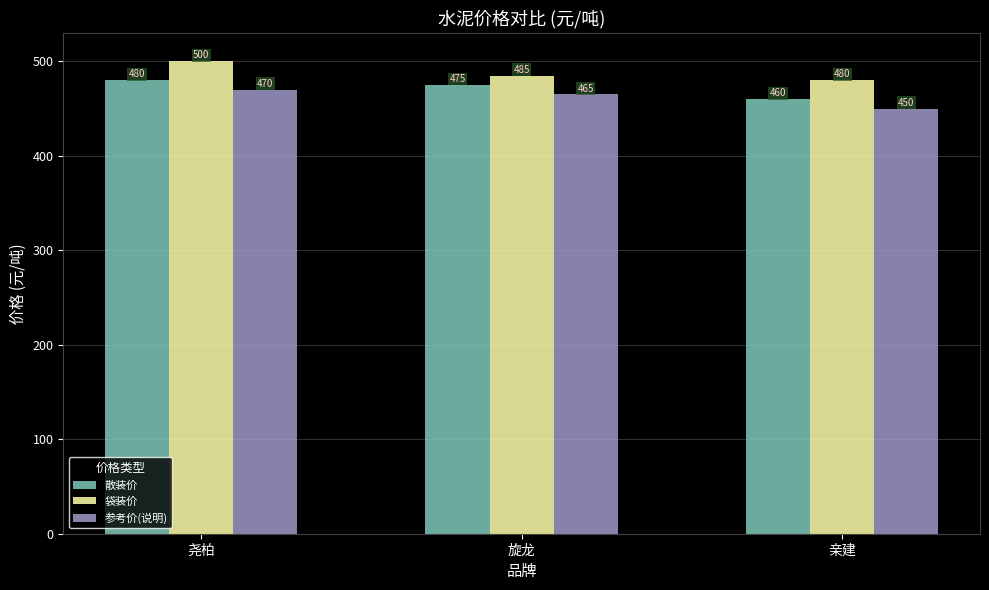

What is the label of the 2nd bar from the left?

旋龙